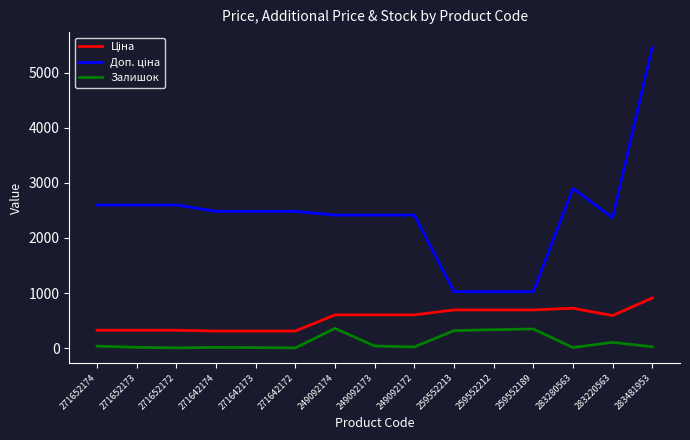

Is it true that Залишок equals 549.3 at 249092174?

False